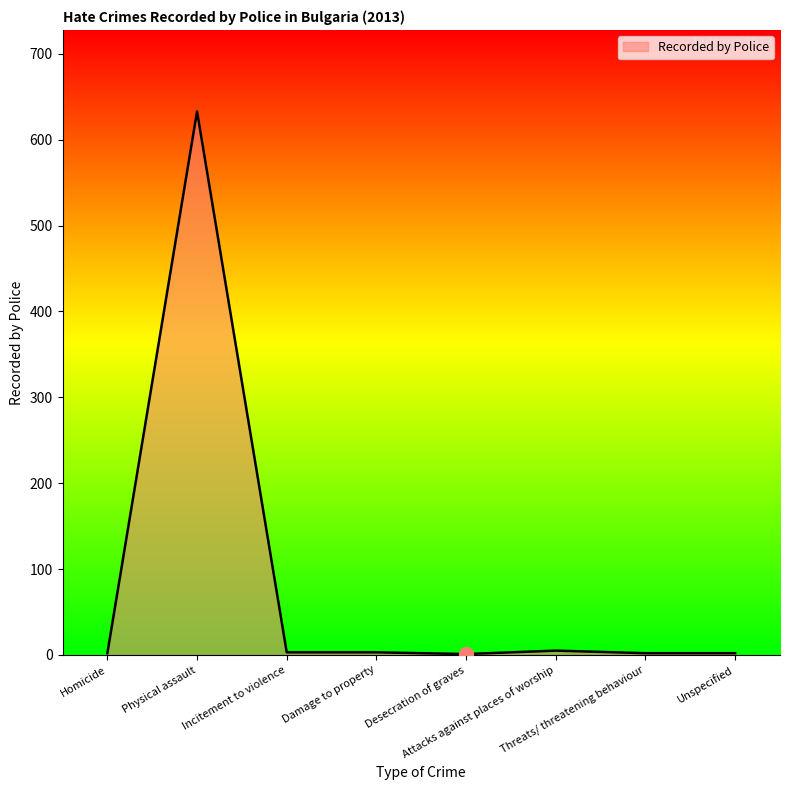

True or false: the data has more than 0 interior local peaks.

True